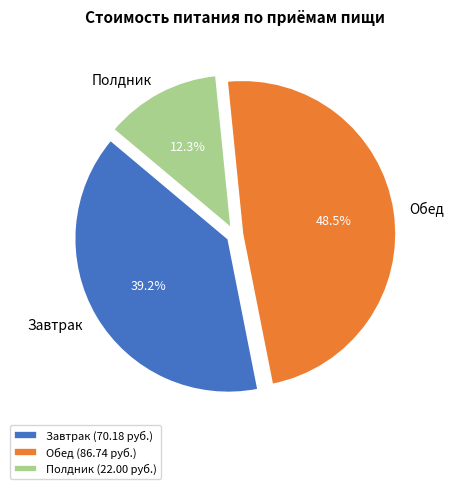

To the nearest percent, what portion does Завтрак represent?

39%